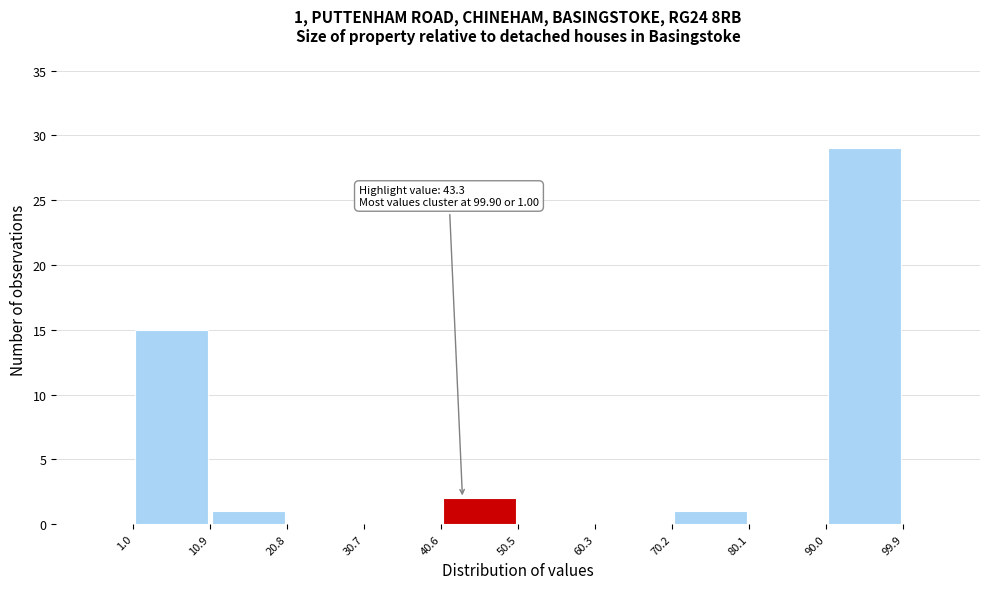

Which range on the x-axis has the tallest bar?

90.0 to 99.9